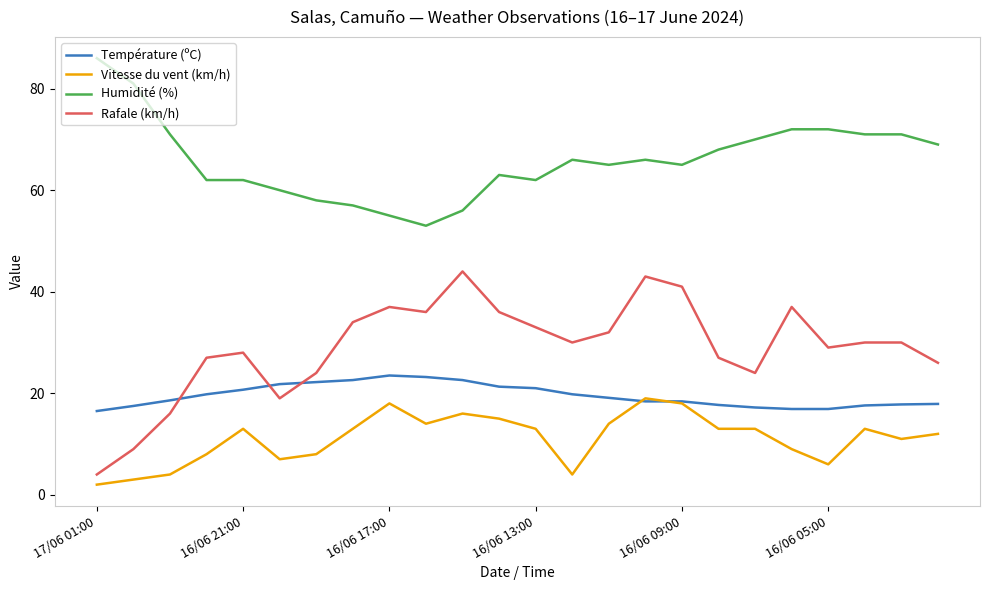

Which series has the widest spread of values?

Rafale (km/h)